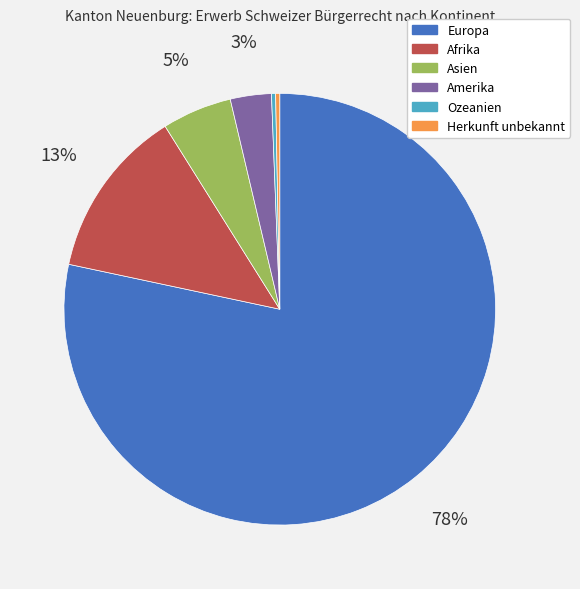

What percentage is the Amerika slice, to the nearest percent?

3%